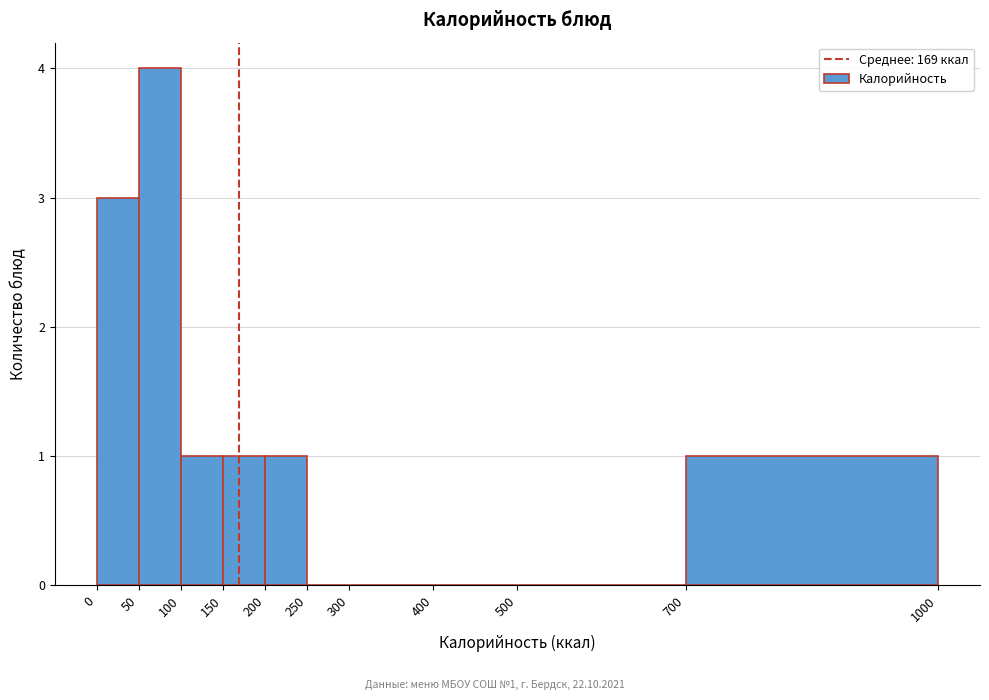

Over which range of the x-axis is the bar tallest?

50 to 100